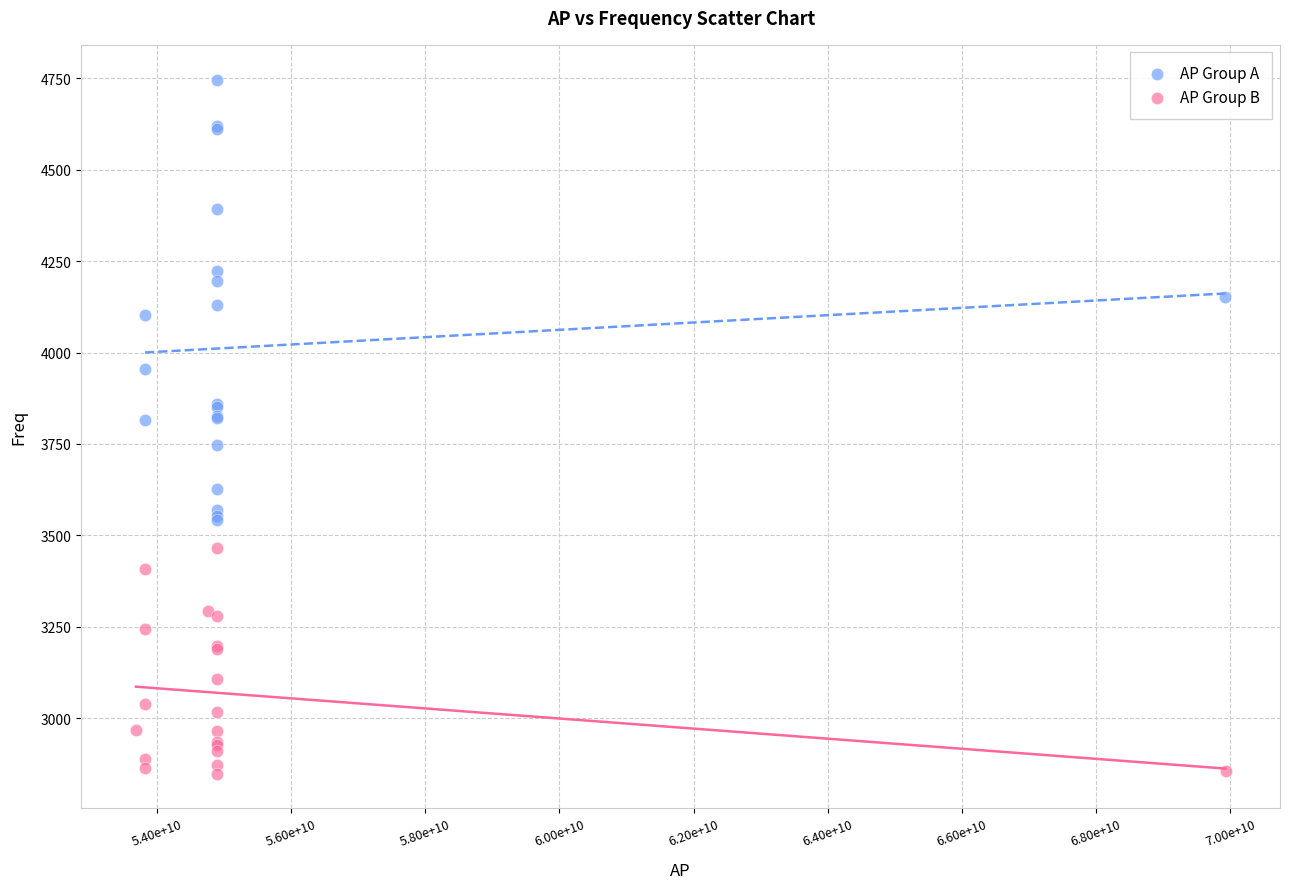

Which series has the largest Y range (max minus min)?

AP Group A